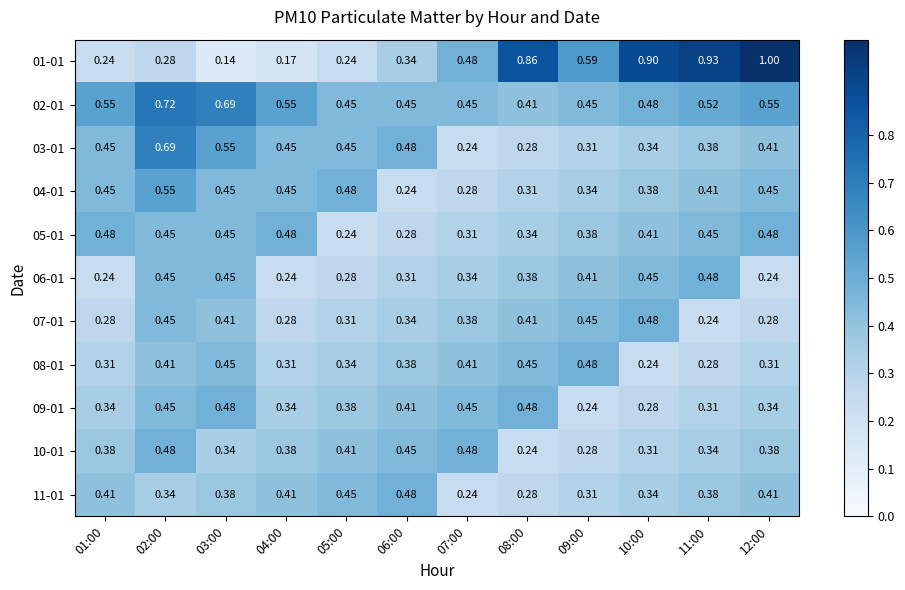

Is the value of 08-01 at 12:00 greater than the value of 02-01 at 05:00?

No